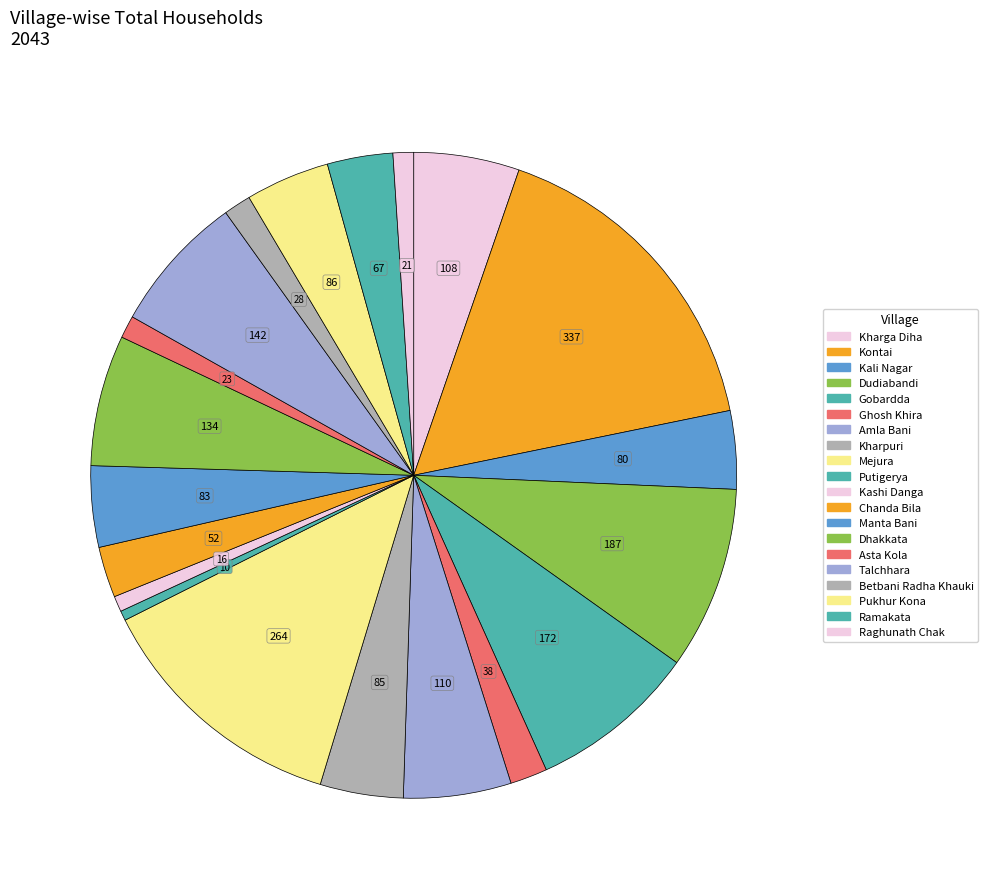

To the nearest percent, what is the average slice percentage?

5%